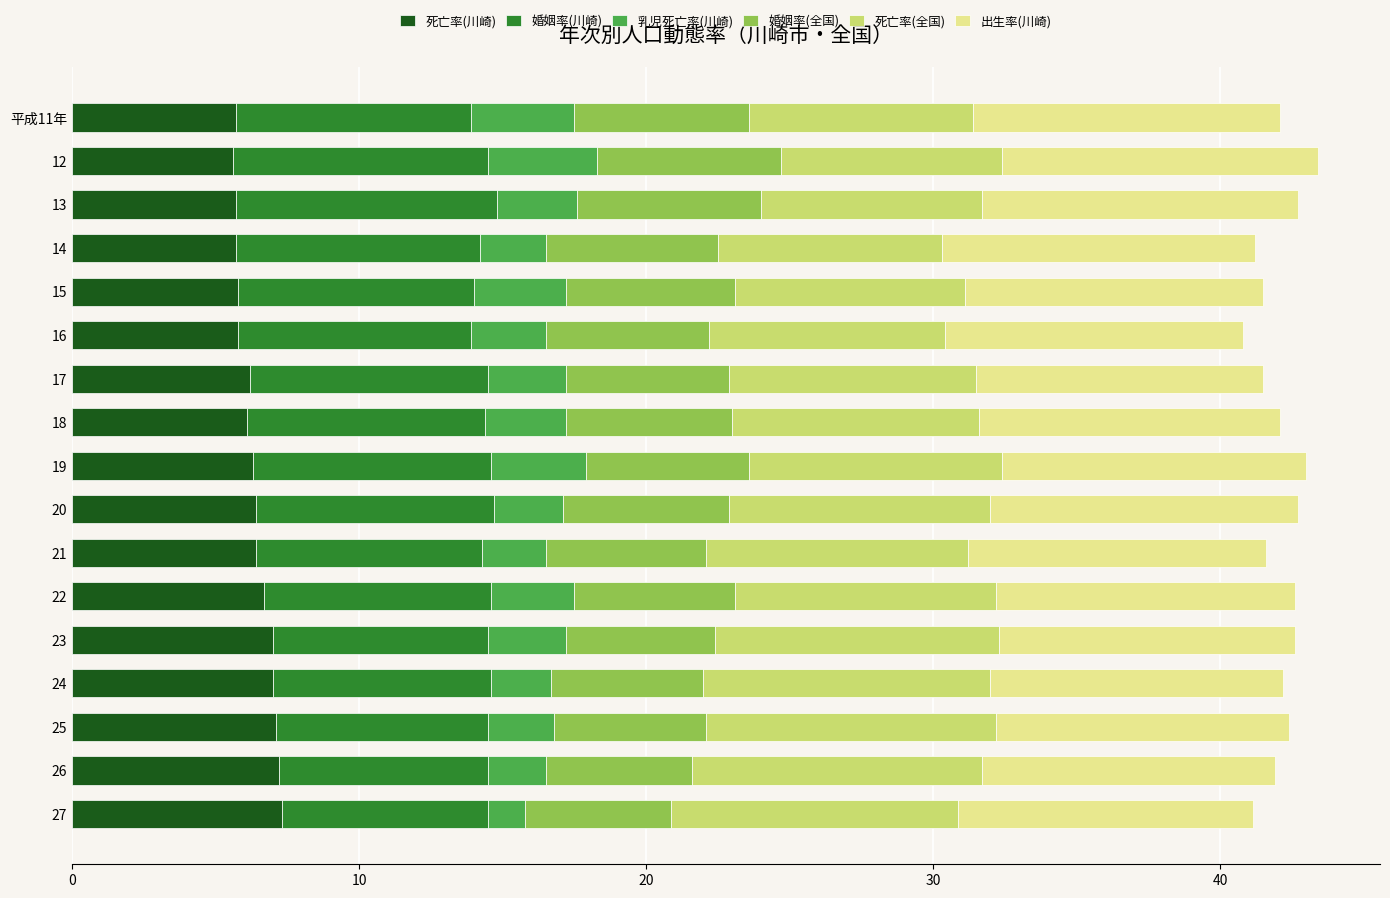

What is the total value across all series at 13?

42.7